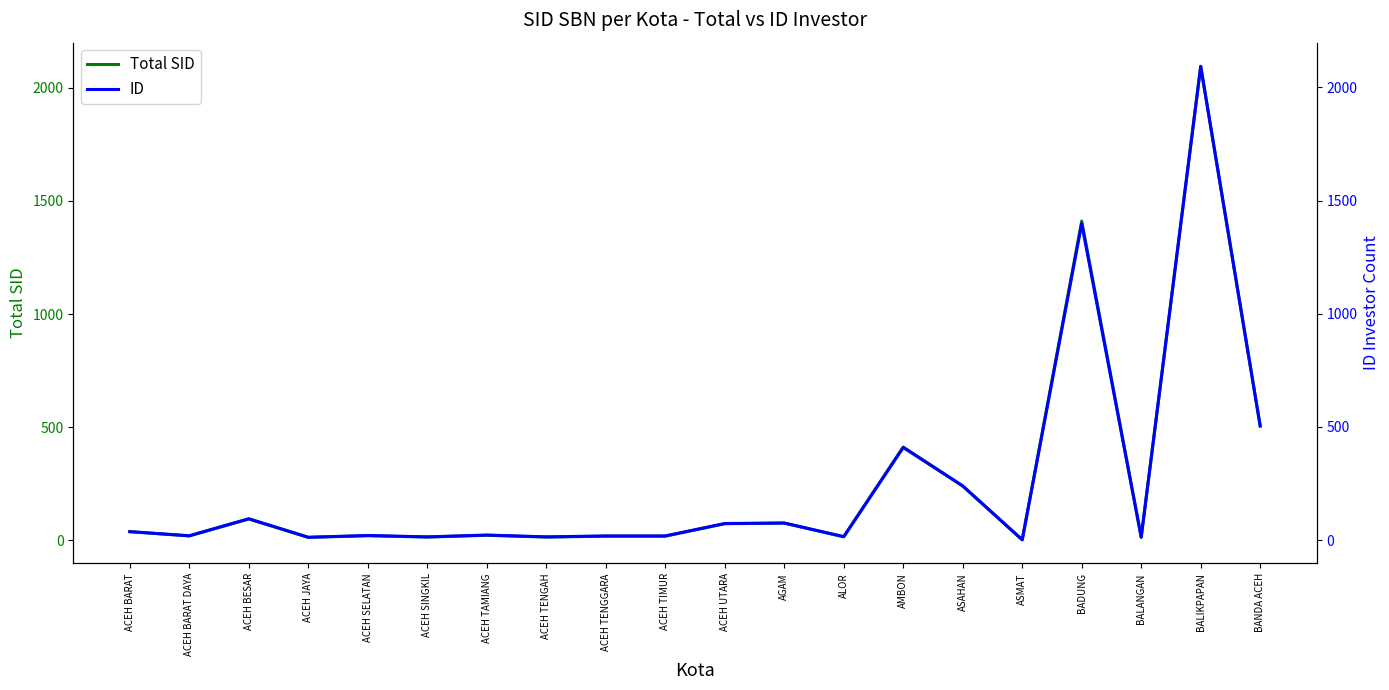

Reading left to right, transcribe all the data shown in this chart.

Total SID: ACEH BARAT=38	ACEH BARAT DAYA=19	ACEH BESAR=94	ACEH JAYA=13	ACEH SELATAN=20	ACEH SINGKIL=14	ACEH TAMIANG=22	ACEH TENGAH=14	ACEH TENGGARA=18	ACEH TIMUR=18	ACEH UTARA=73	AGAM=76	ALOR=15	AMBON=412	ASAHAN=240	ASMAT=2	BADUNG=1411	BALANGAN=13	BALIKPAPAN=2095	BANDA ACEH=505
ID: ACEH BARAT=37	ACEH BARAT DAYA=19	ACEH BESAR=94	ACEH JAYA=12	ACEH SELATAN=20	ACEH SINGKIL=14	ACEH TAMIANG=22	ACEH TENGAH=14	ACEH TENGGARA=18	ACEH TIMUR=18	ACEH UTARA=73	AGAM=75	ALOR=15	AMBON=409	ASAHAN=239	ASMAT=1	BADUNG=1398	BALANGAN=13	BALIKPAPAN=2093	BANDA ACEH=504